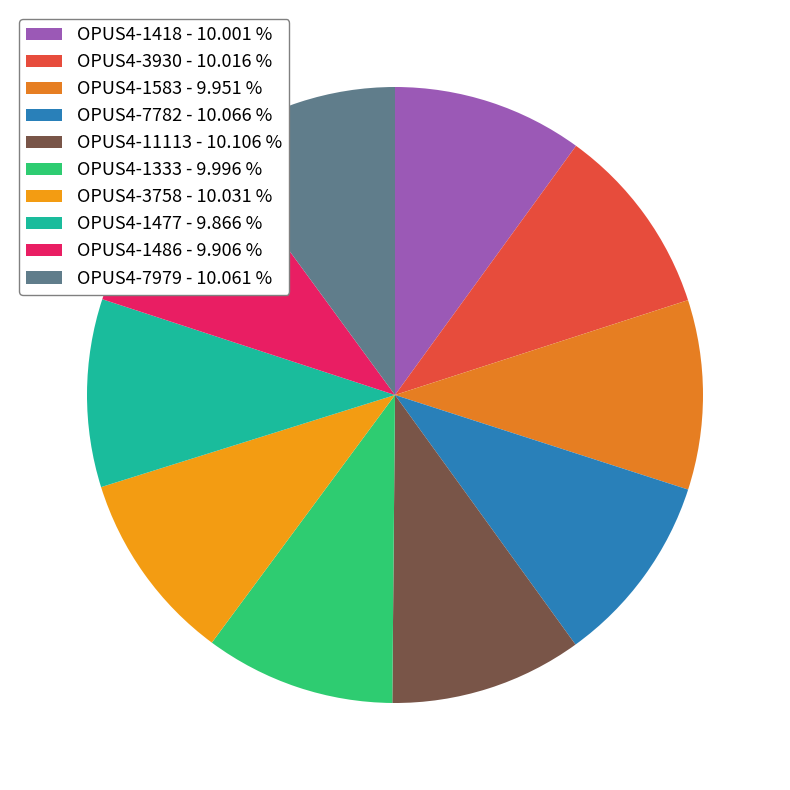

How many slices are in this pie chart?

10